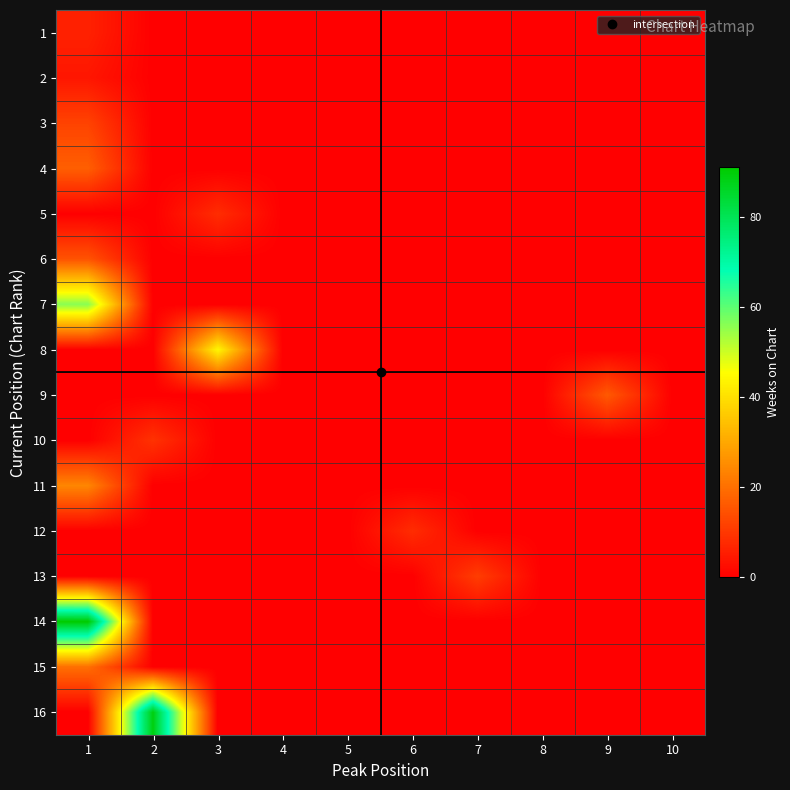

Reading right to left, transcribe all the data shown in this chart.

1: 10=0	9=0	8=0	7=0	6=0	5=0	4=0	3=0	2=0	1=6
2: 10=0	9=0	8=0	7=0	6=0	5=0	4=0	3=0	2=0	1=4
3: 10=0	9=0	8=0	7=0	6=0	5=0	4=0	3=0	2=0	1=12
4: 10=0	9=0	8=0	7=0	6=0	5=0	4=0	3=0	2=0	1=17
5: 10=0	9=0	8=0	7=0	6=0	5=0	4=0	3=8	2=0	1=0
6: 10=0	9=0	8=0	7=0	6=0	5=0	4=0	3=0	2=0	1=15
7: 10=0	9=0	8=0	7=0	6=0	5=0	4=0	3=0	2=0	1=56
8: 10=0	9=0	8=0	7=0	6=0	5=0	4=0	3=44	2=0	1=0
9: 10=0	9=16	8=0	7=0	6=0	5=0	4=0	3=0	2=0	1=0
10: 10=0	9=0	8=0	7=0	6=0	5=0	4=0	3=0	2=9	1=0
11: 10=0	9=0	8=0	7=0	6=0	5=0	4=0	3=0	2=0	1=24
12: 10=0	9=0	8=0	7=0	6=8	5=0	4=0	3=0	2=0	1=0
13: 10=0	9=0	8=0	7=11	6=0	5=0	4=0	3=0	2=0	1=0
14: 10=0	9=0	8=0	7=0	6=0	5=0	4=0	3=0	2=0	1=91
15: 10=0	9=0	8=0	7=0	6=0	5=0	4=0	3=0	2=0	1=20
16: 10=0	9=0	8=0	7=0	6=0	5=0	4=0	3=0	2=89	1=0